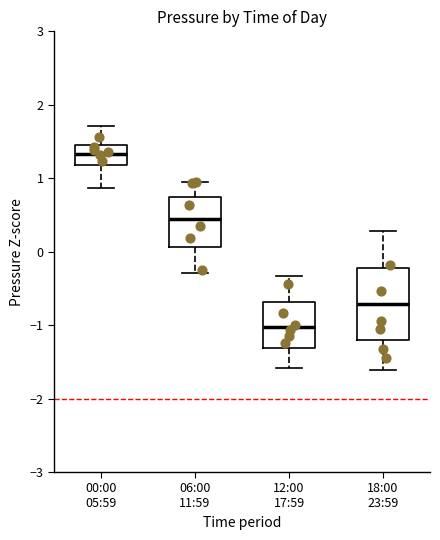

Where is the upper edge of the box for 18:00 23:59 on the y-axis? The values are not printed on the chart, so give them approximately, as read against the axis.

-0.2